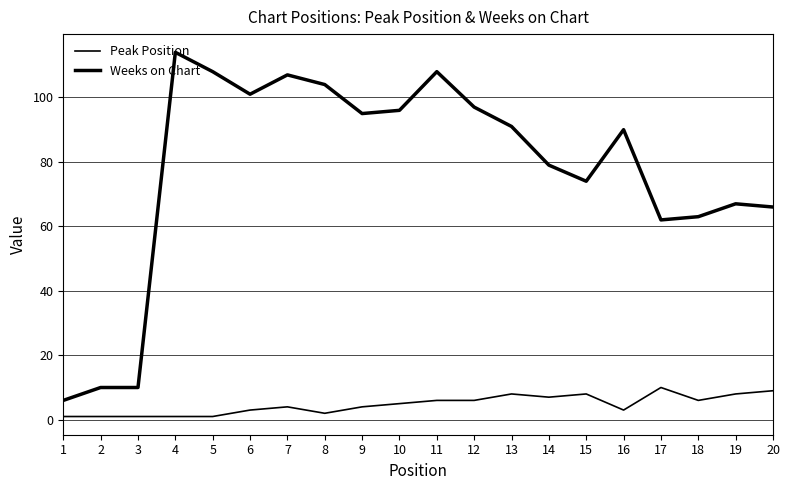

How many lines are shown in the chart?

2